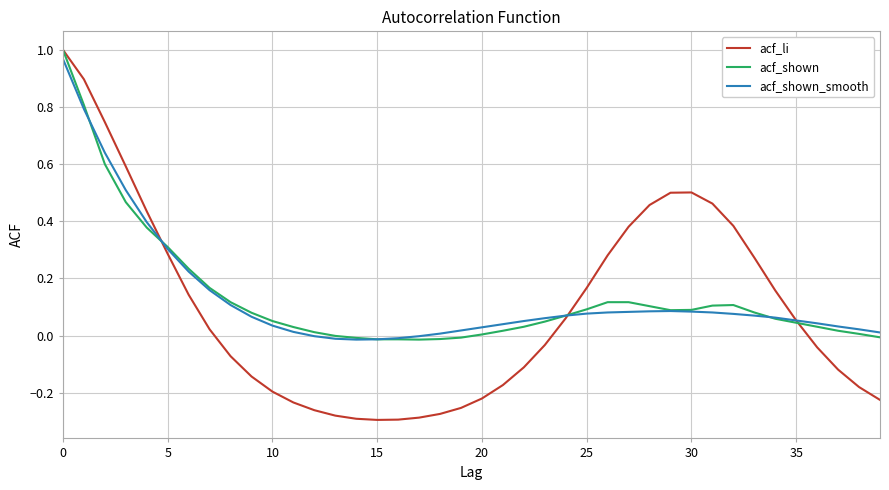

Which series has the widest spread of values?

acf_li